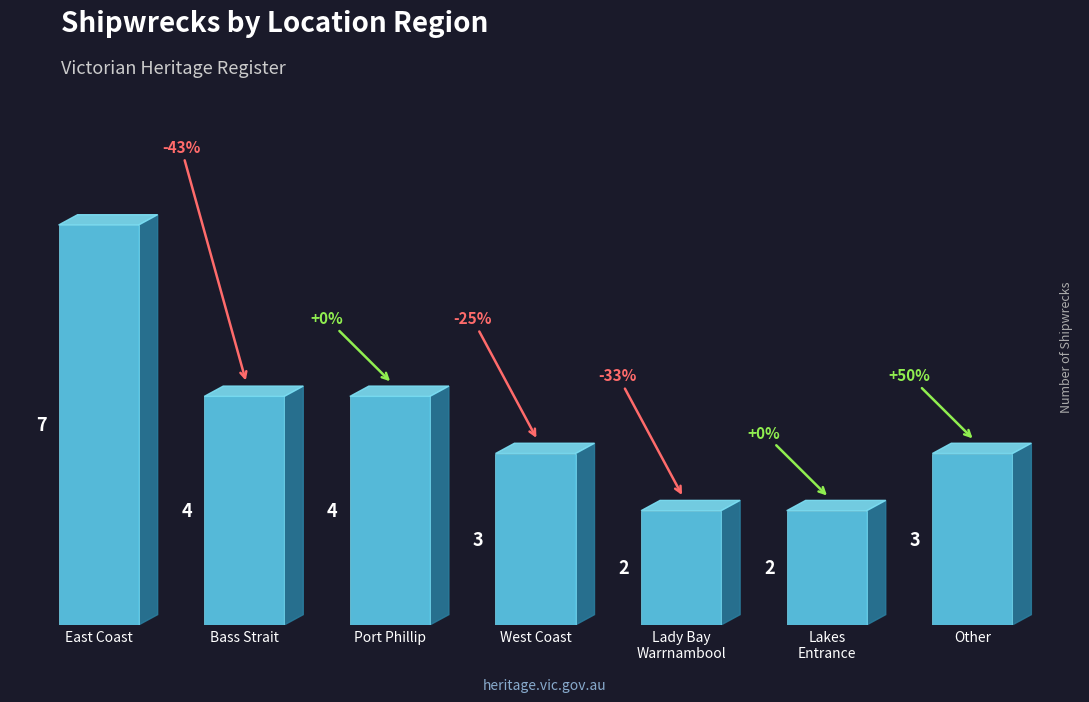

What is the label of the 6th bar from the left?

Lakes
Entrance